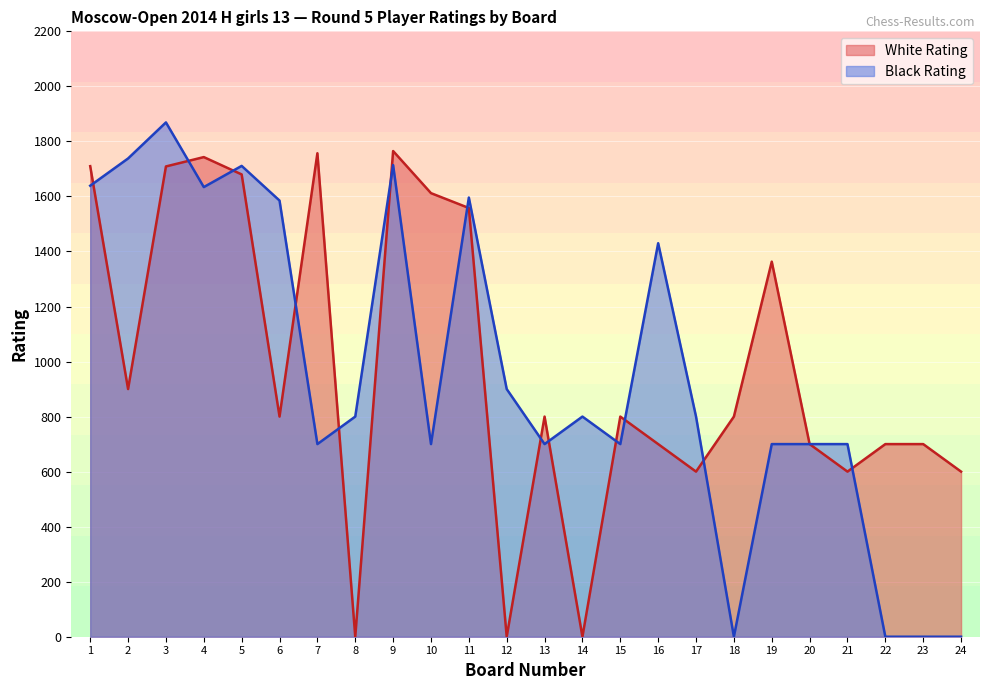

What is the difference between the Black Rating values at 4 and 11?

38